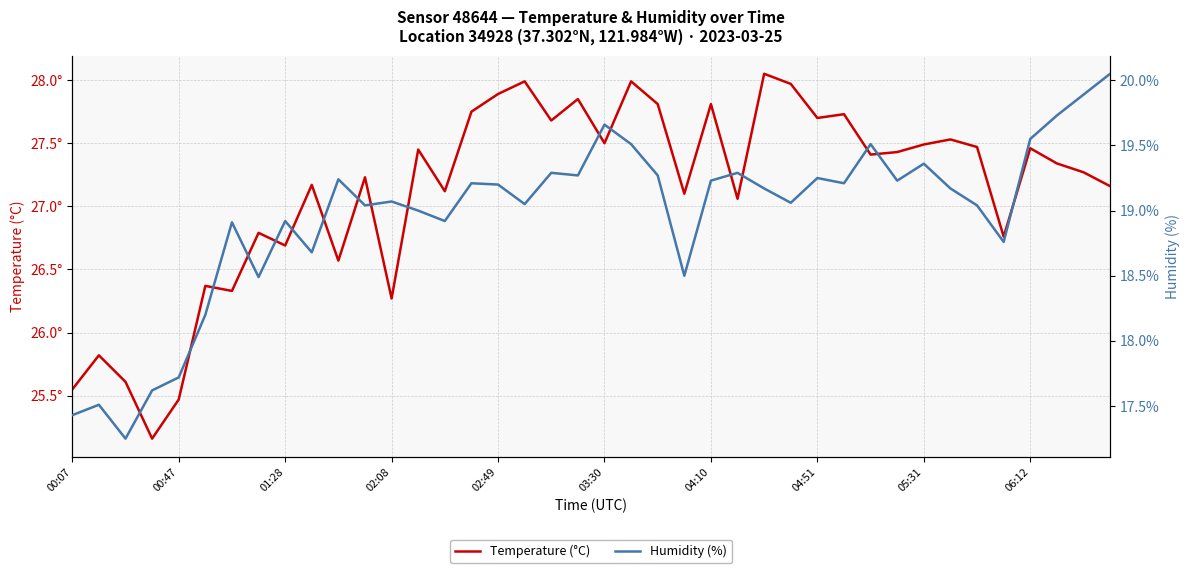

Between 19 and 37, which series saw the biggest shift?

Temperature (°C)